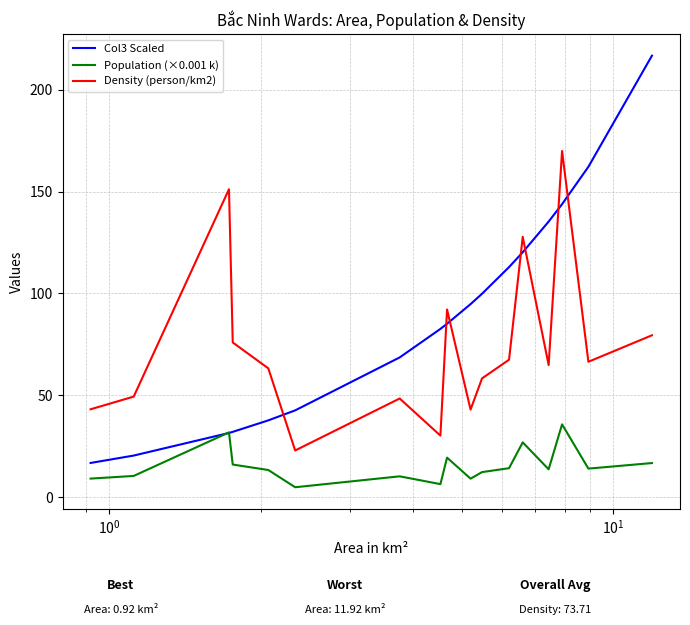

At how many categories does at least one series exceed 161?

3